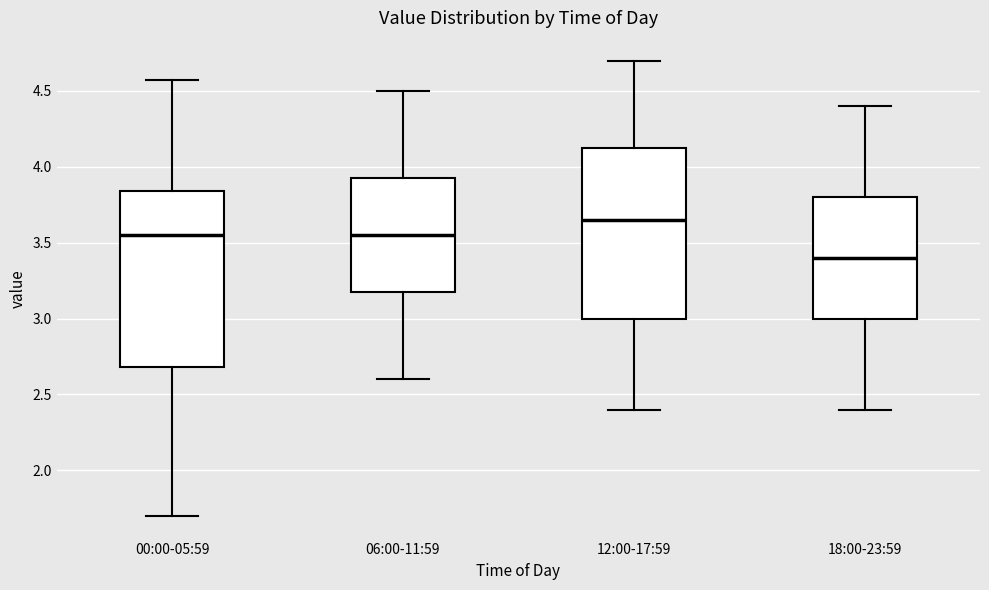

Where is the upper edge of the box for 06:00-11:59 on the y-axis? The values are not printed on the chart, so give them approximately, as read against the axis.

3.95